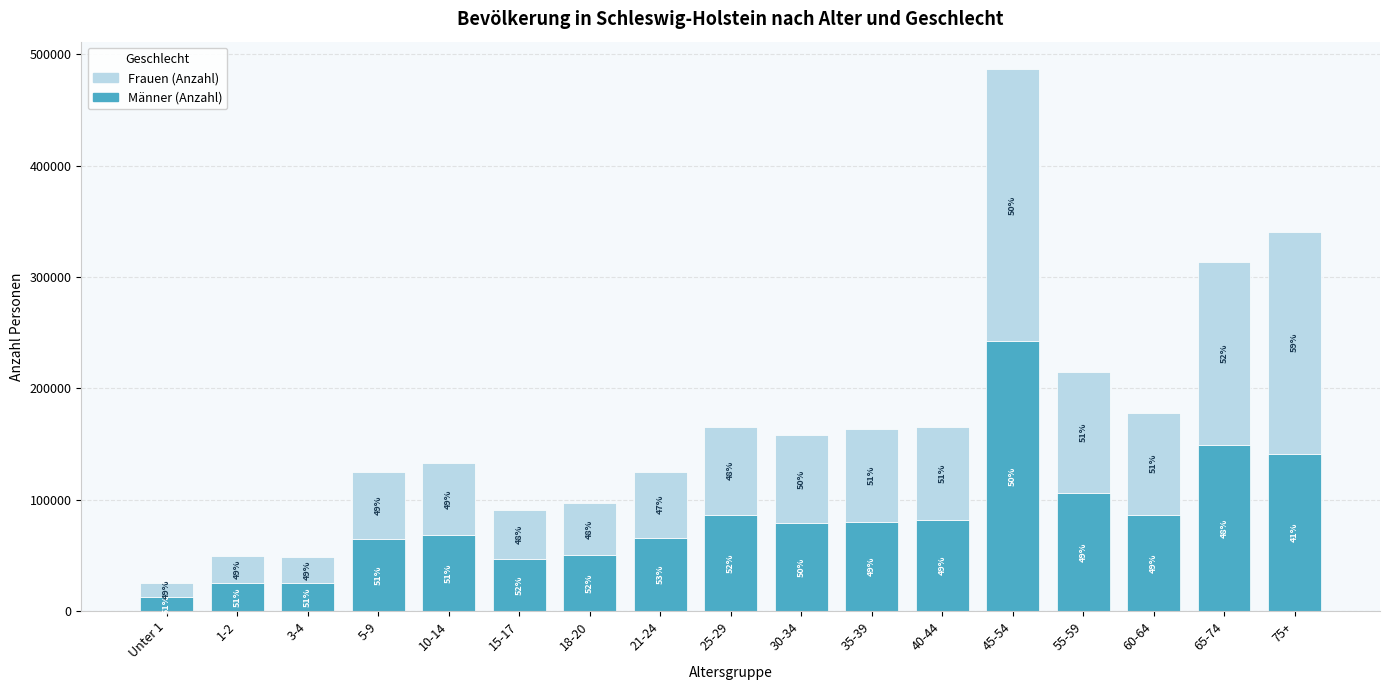

Where is Männer (Anzahl) nearest to the value 127596?

75+